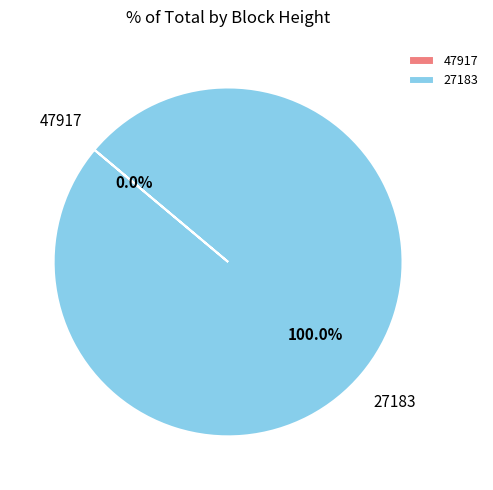

Which category accounts for the majority?

27183